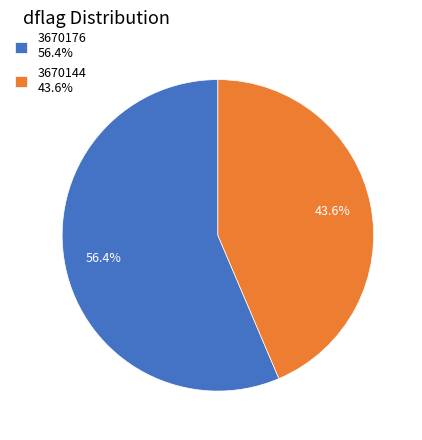

To the nearest percent, what portion does 3670144 represent?

44%